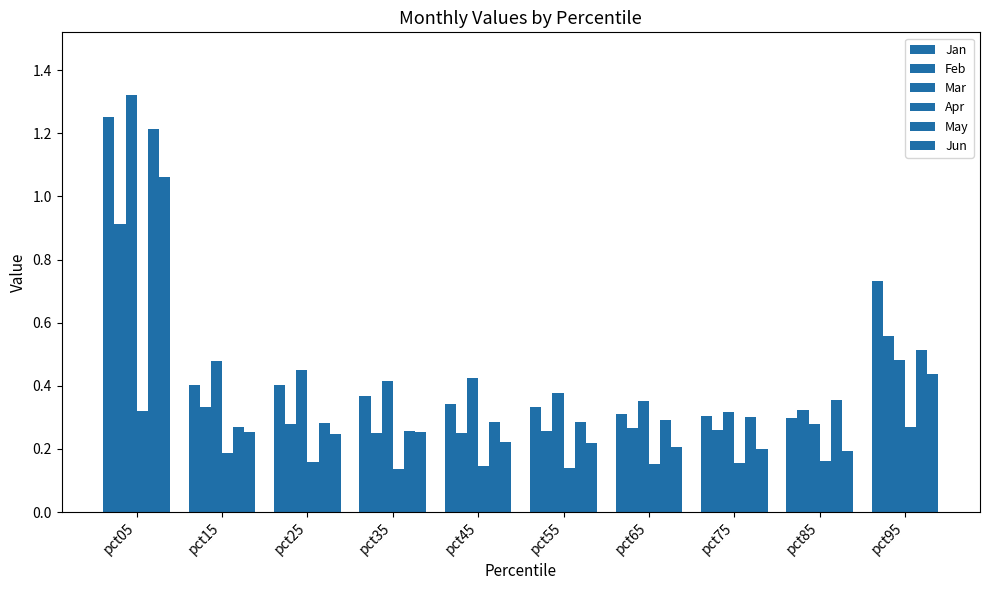

At which label is Jan closest to 0?

pct85